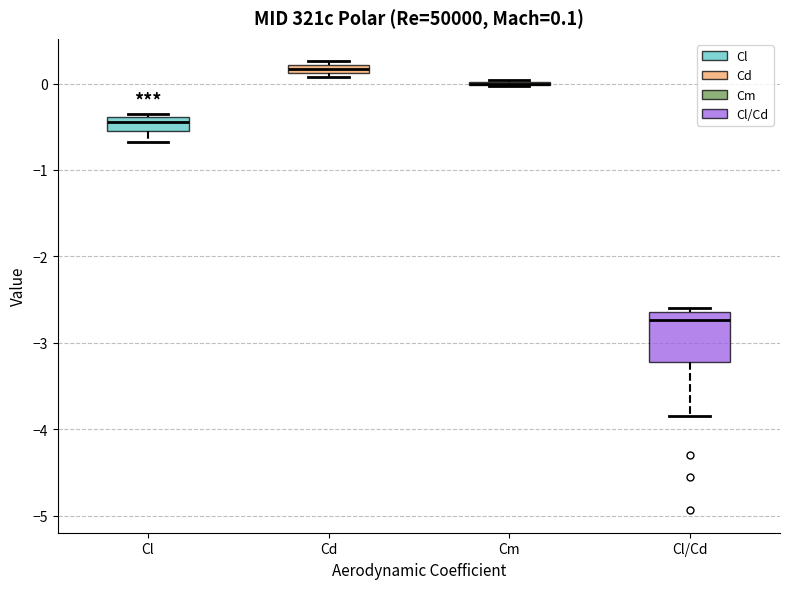

Which box is the tallest, from its lower edge to its upper edge?

Cl/Cd